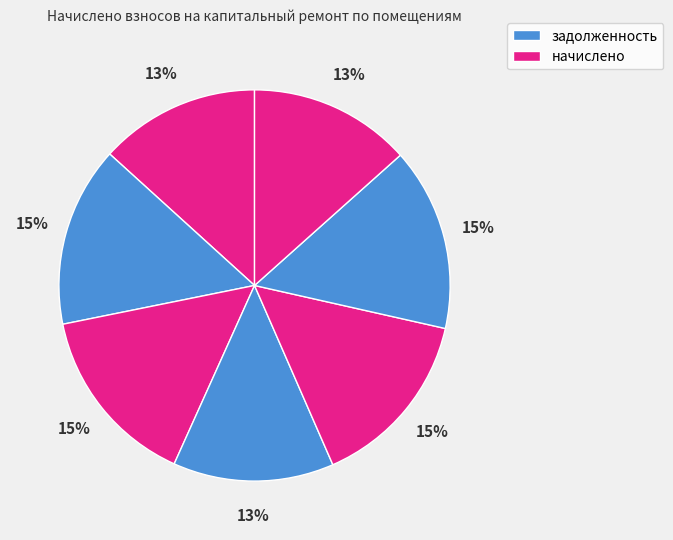

Rank the categories by value from highest to lowest.

7, 3, 2, 6, 8, 4, 1